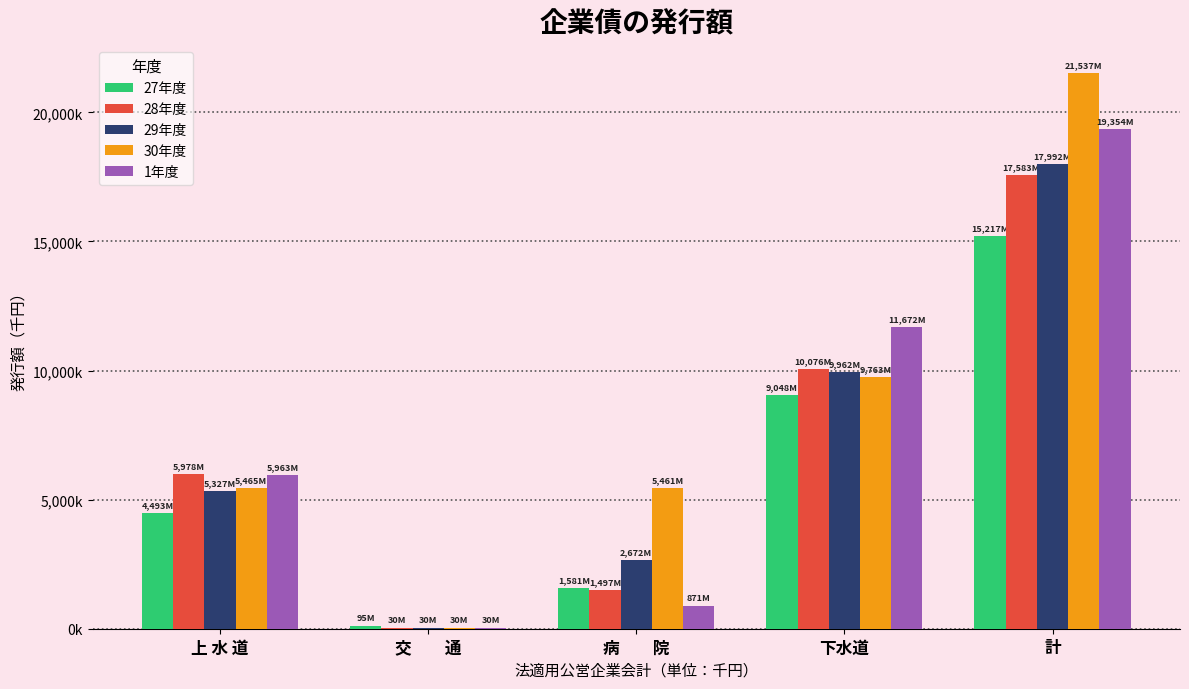

What is the lowest value of the 29年度 series?

30000